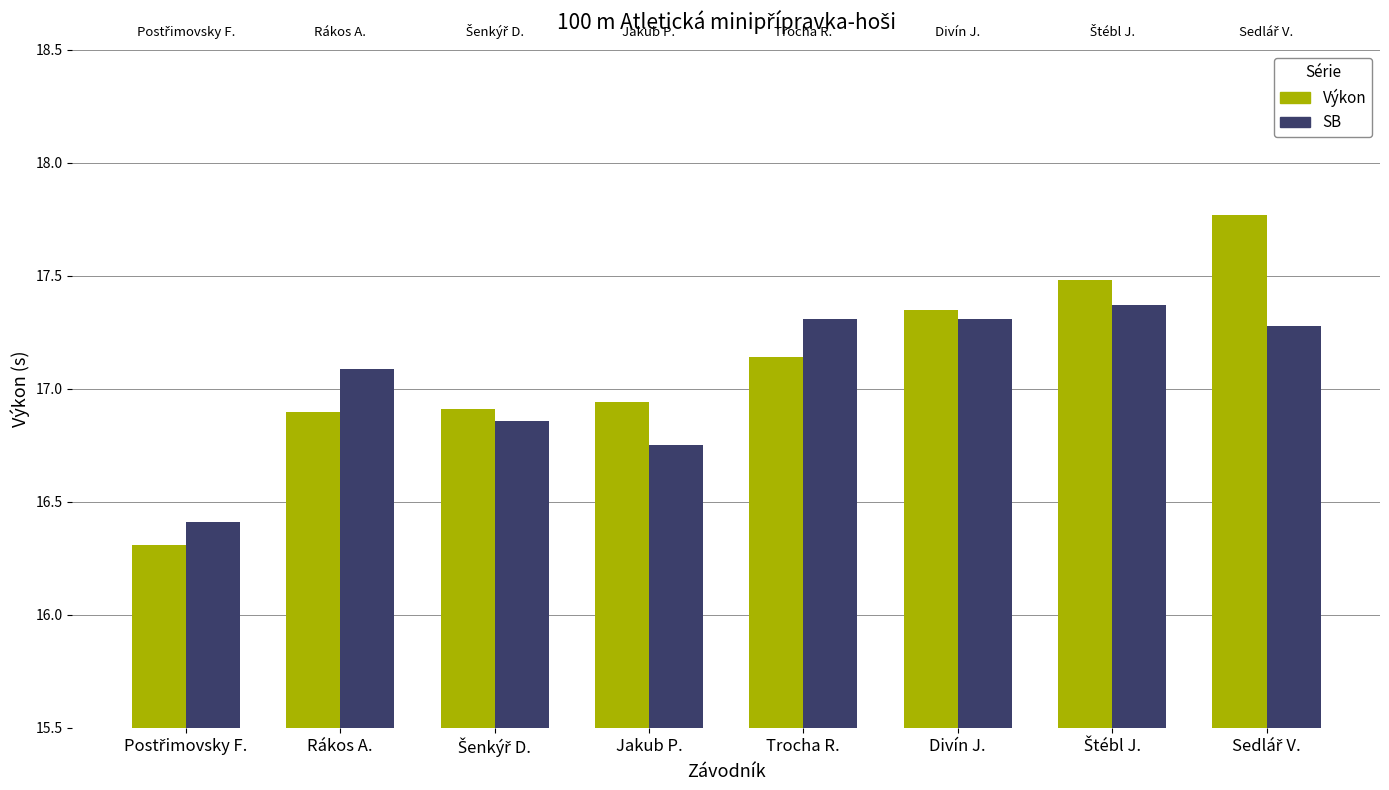

What is the value of the SB bar at the 8th from the left?

17.3